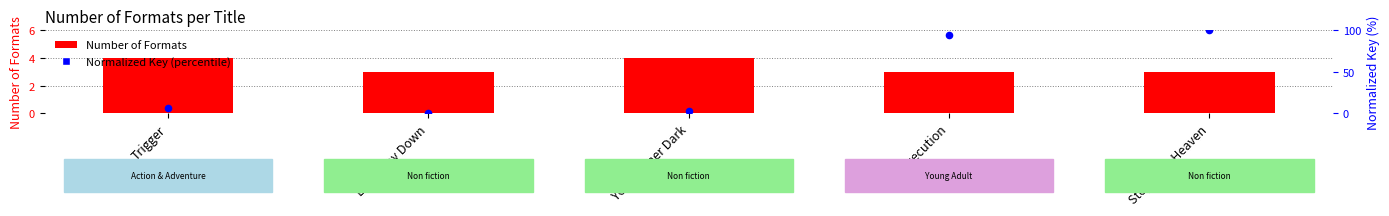

At how many categories does at least one series exceed 92?

2